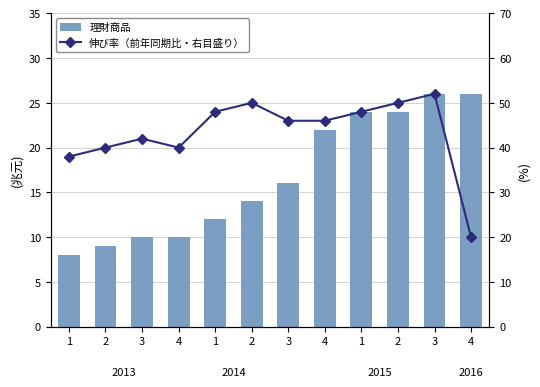

Rank the categories by 理財商品 value from highest to lowest.

3, 4, 1, 2, 4, 3, 2, 1, 3, 4, 2, 1